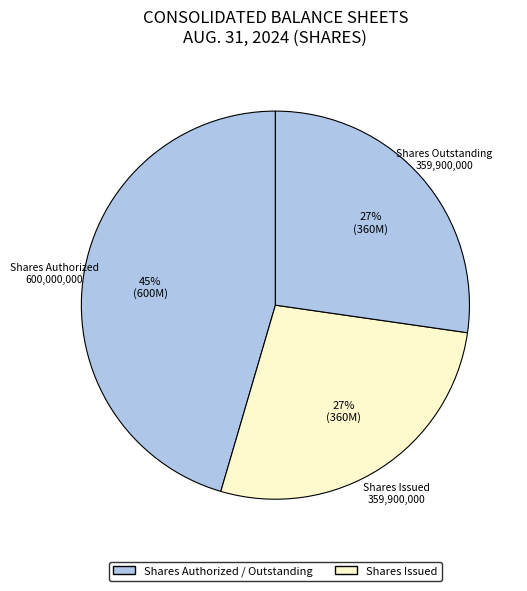

Is there a majority slice in this chart?

No